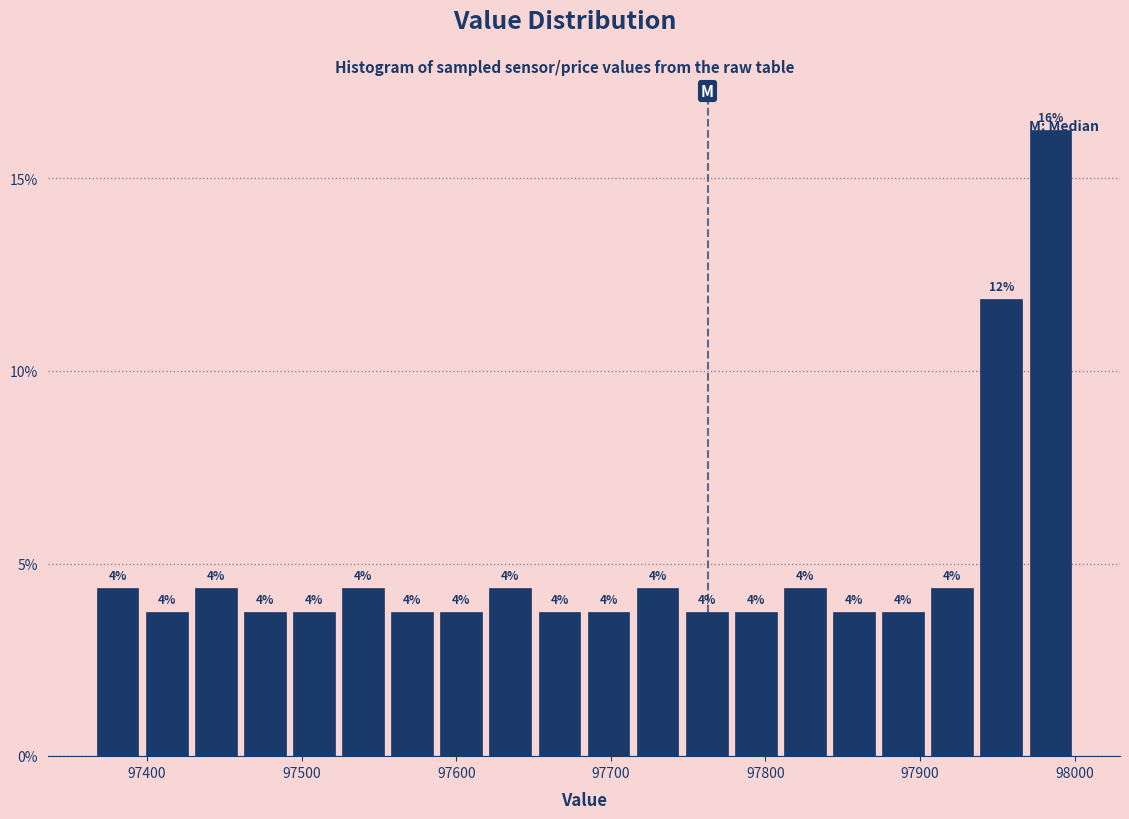

Read against the x-axis, roughly where is the centre of the tallest bar?

97980